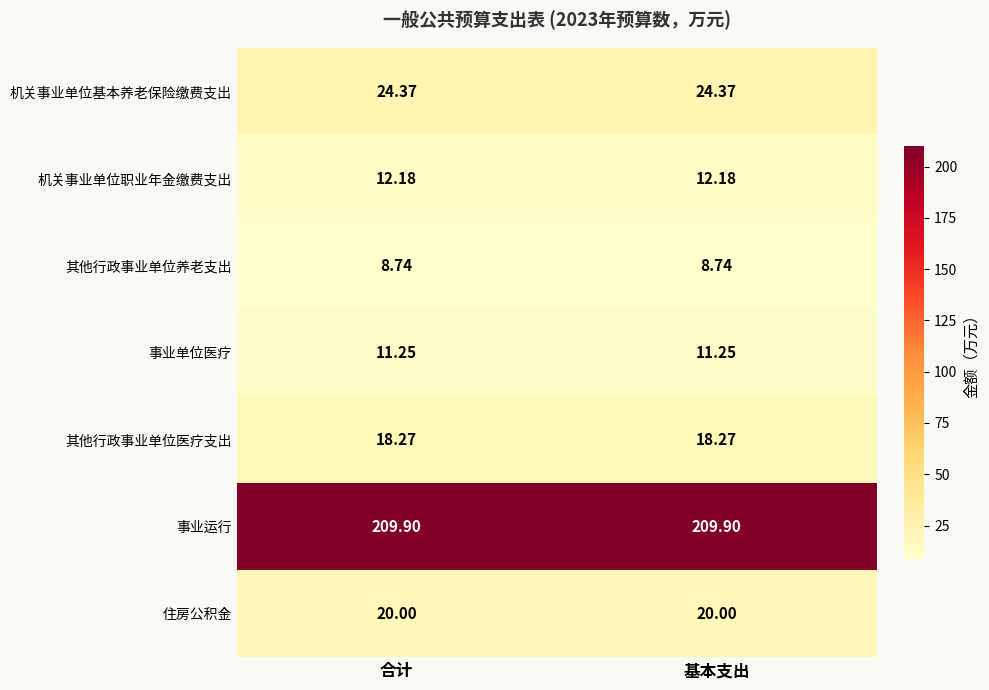

Rank the series at 合计 from lowest to highest value.

其他行政事业单位养老支出, 事业单位医疗, 机关事业单位职业年金缴费支出, 其他行政事业单位医疗支出, 住房公积金, 机关事业单位基本养老保险缴费支出, 事业运行